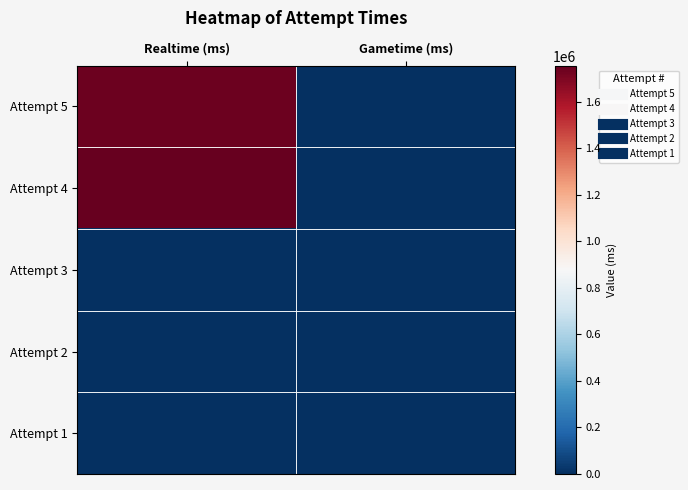

At which category is the sum across all series the highest?

Realtime (ms)